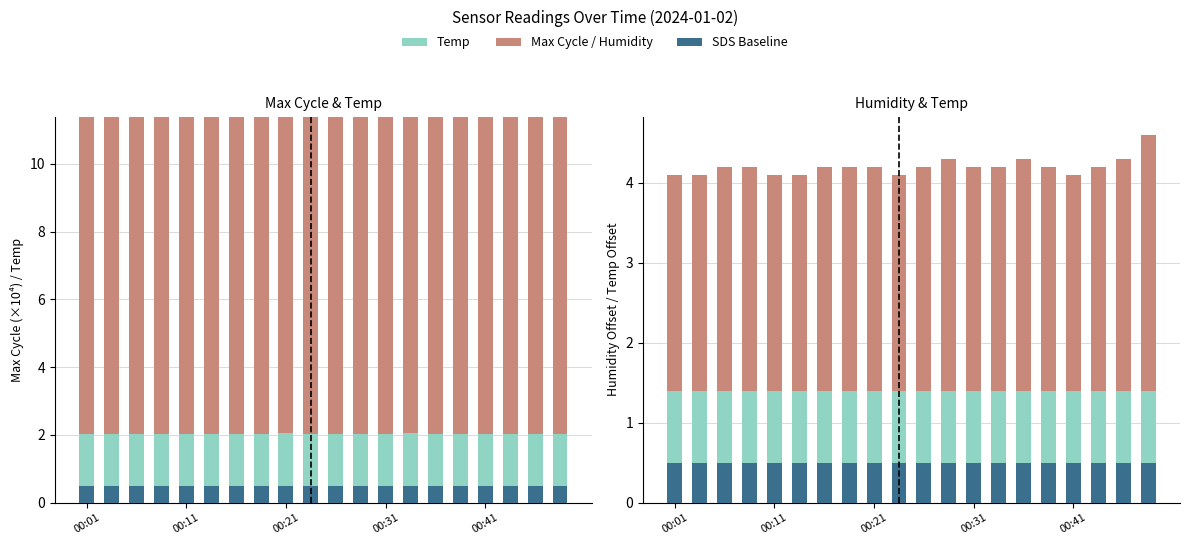

How many categories are shown in the chart?

20